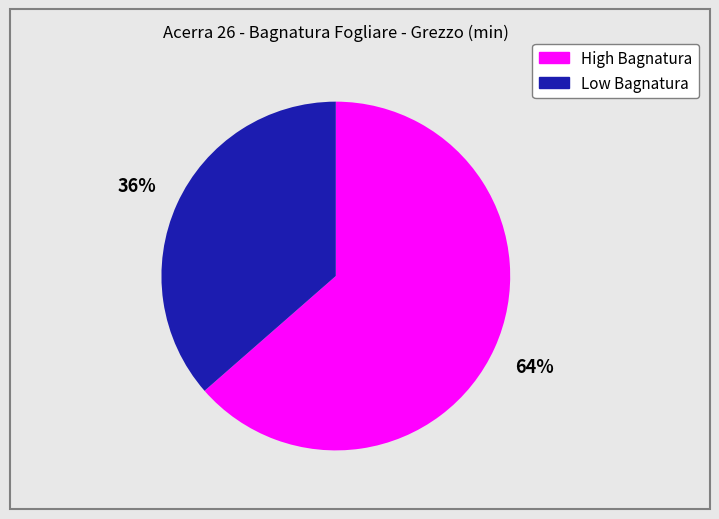

Is there a majority slice in this chart?

Yes